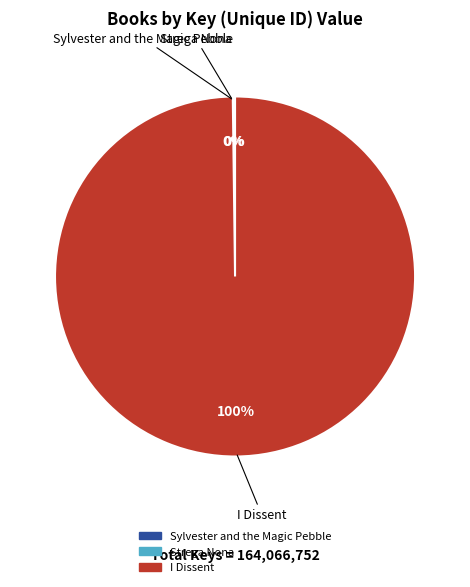

Which slice is the largest?

I Dissent